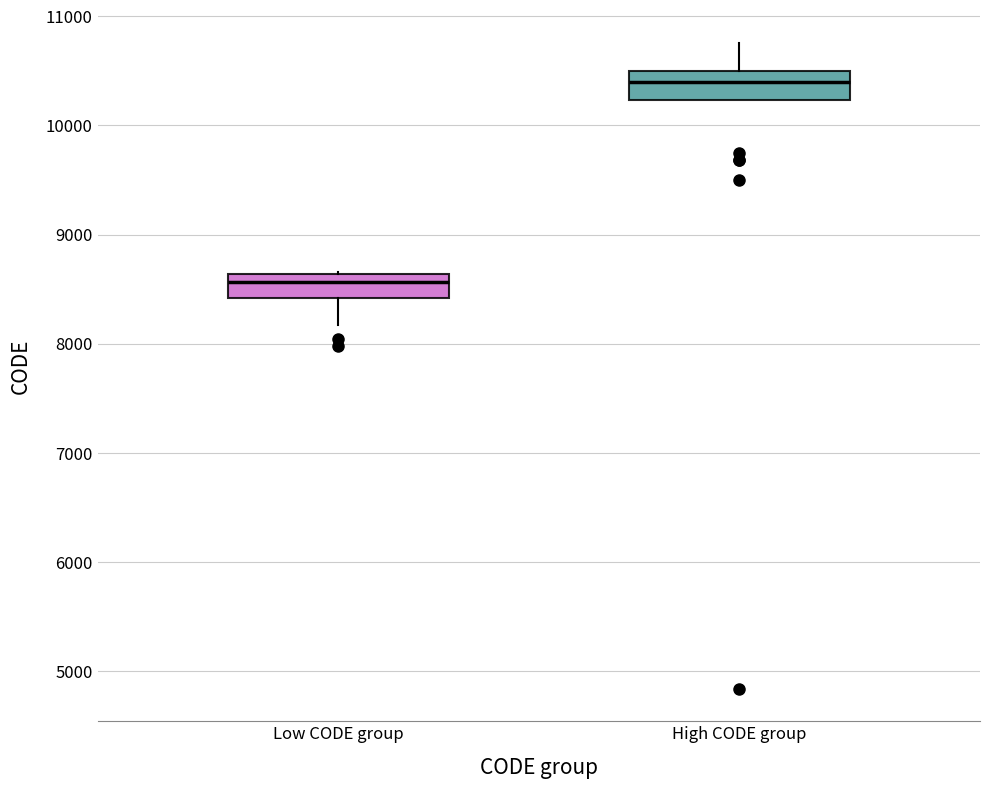

Reading left to right, read every box against the y-axis: the position of its median line, the range the box covers, and the ends of its whiskers. The values are not printed on the chart, so give them approximately, as read against the axis.

Low CODE group: median 8600 (just below the box's upper edge), box 8400 to 8600, whiskers 8200 to 8700
High CODE group: median 10400, box 10200 to 10500, whiskers 10200 to 10800